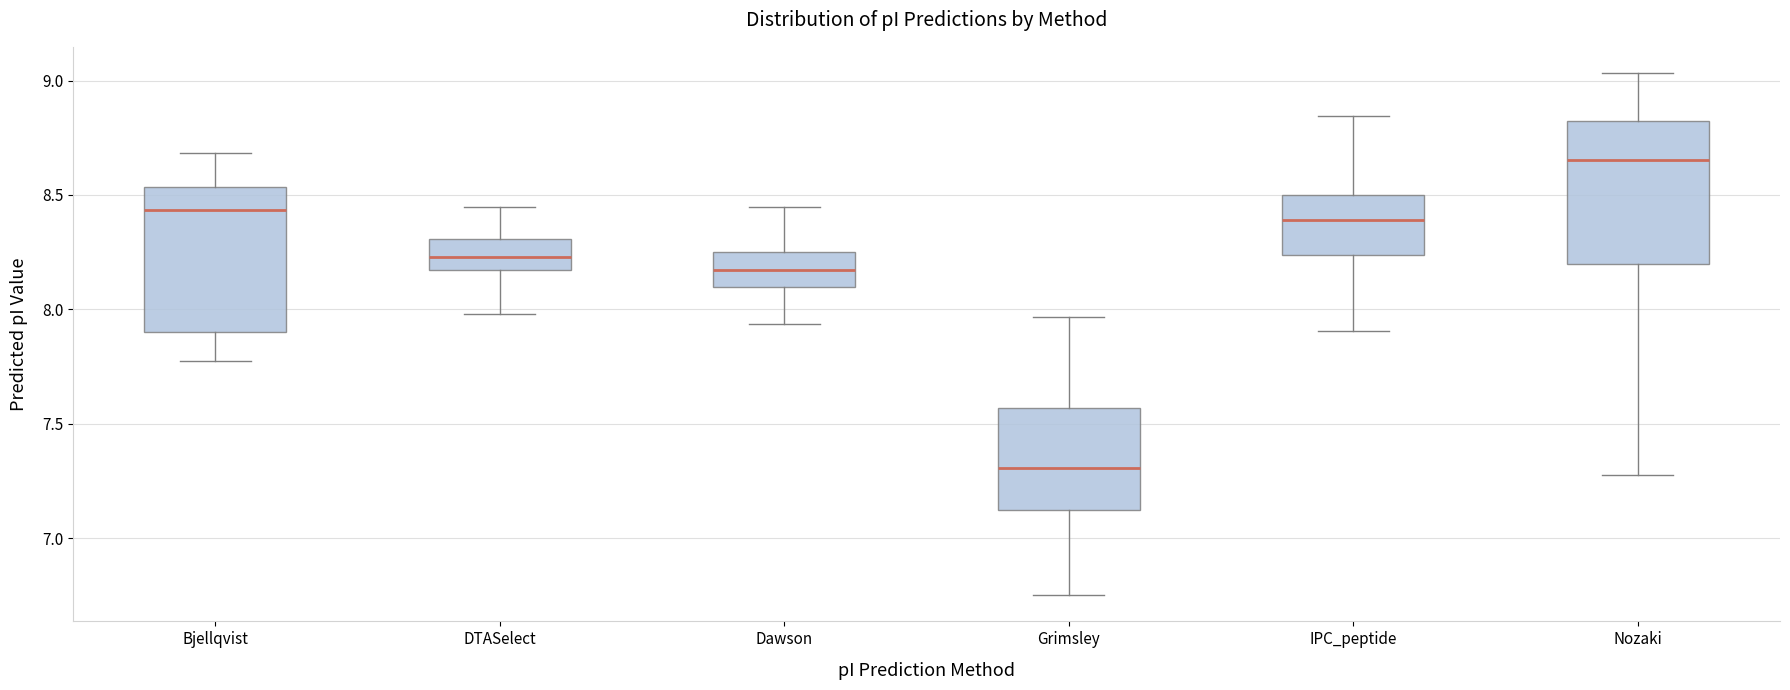

Which box's median line is the highest?

Nozaki